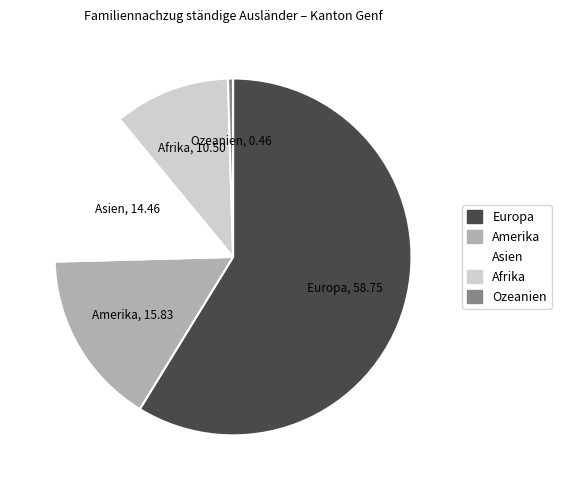

Which has a higher value, Asien or Europa?

Europa